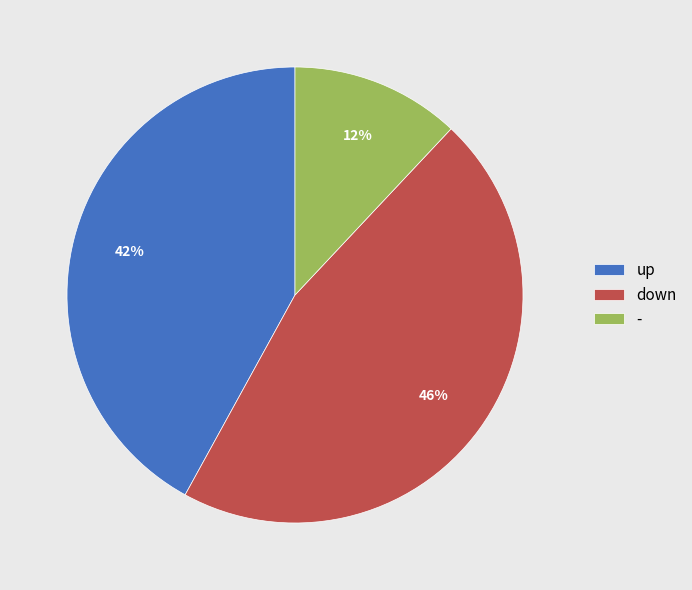

What percentage is the up slice, to the nearest percent?

42%